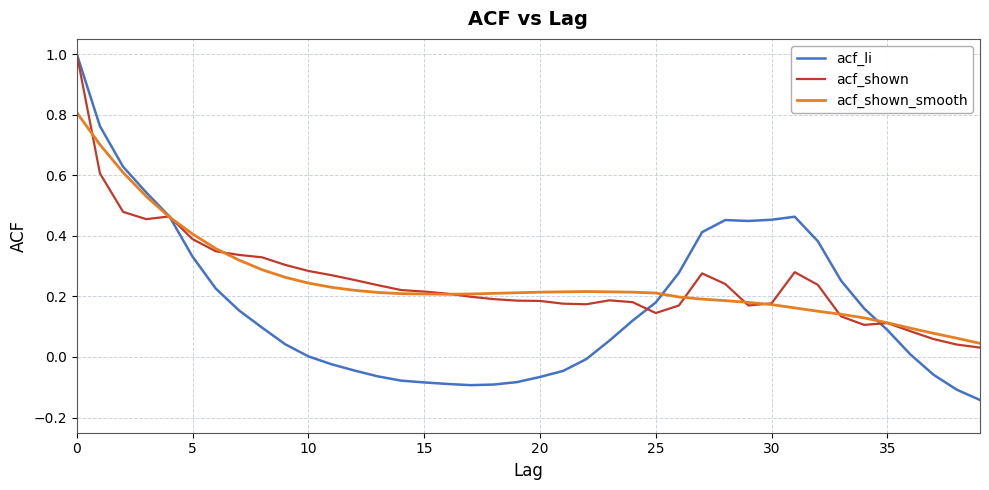

What are all the series names shown in the legend?

acf_li, acf_shown, acf_shown_smooth